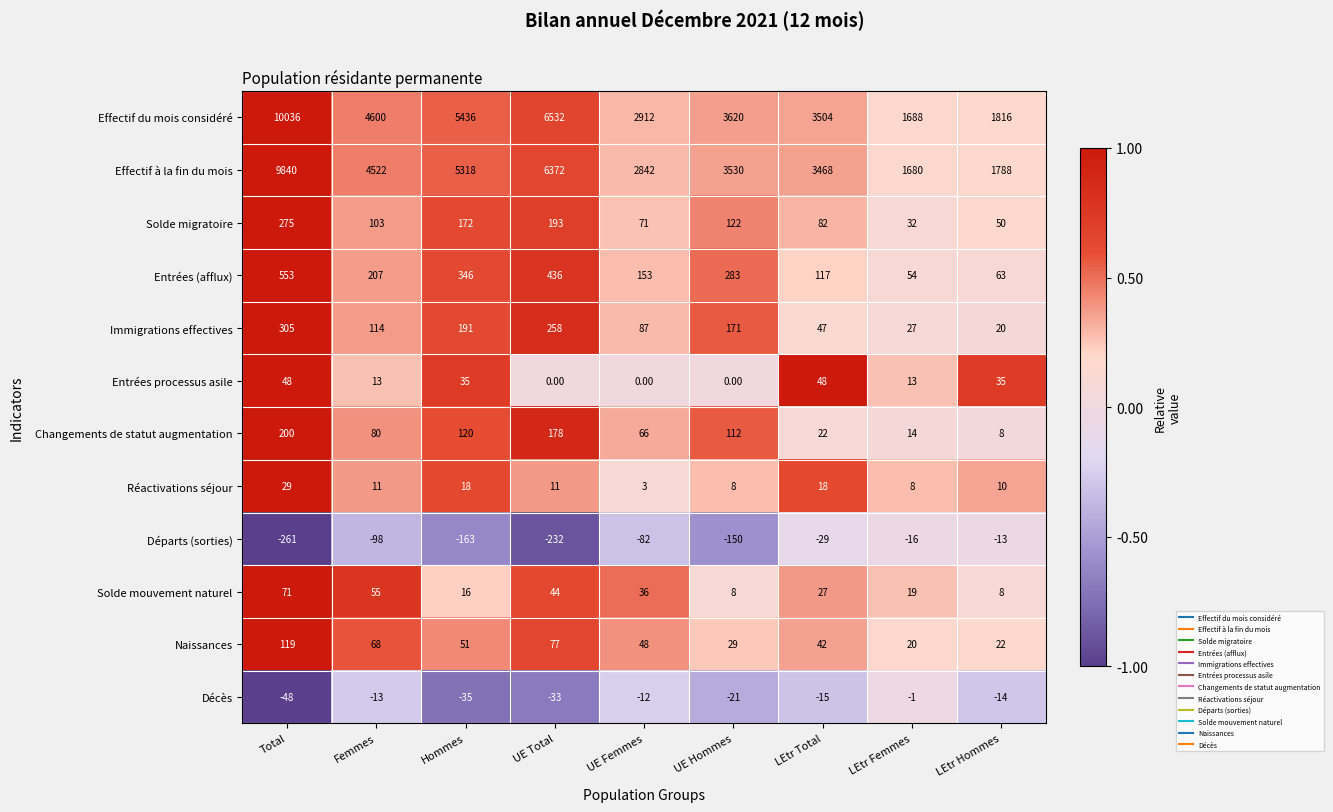

At which label does Entrées (afflux) first exceed 207?

Total